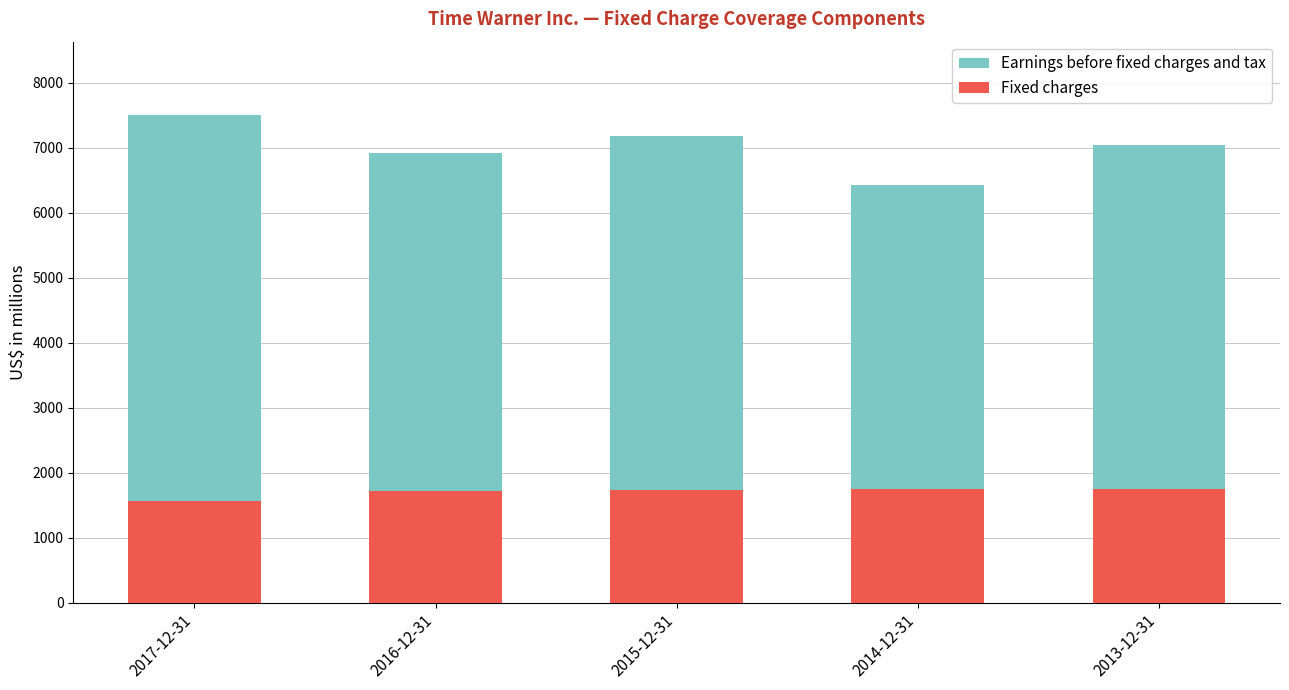

At how many categories does at least one series exceed 4228?

5